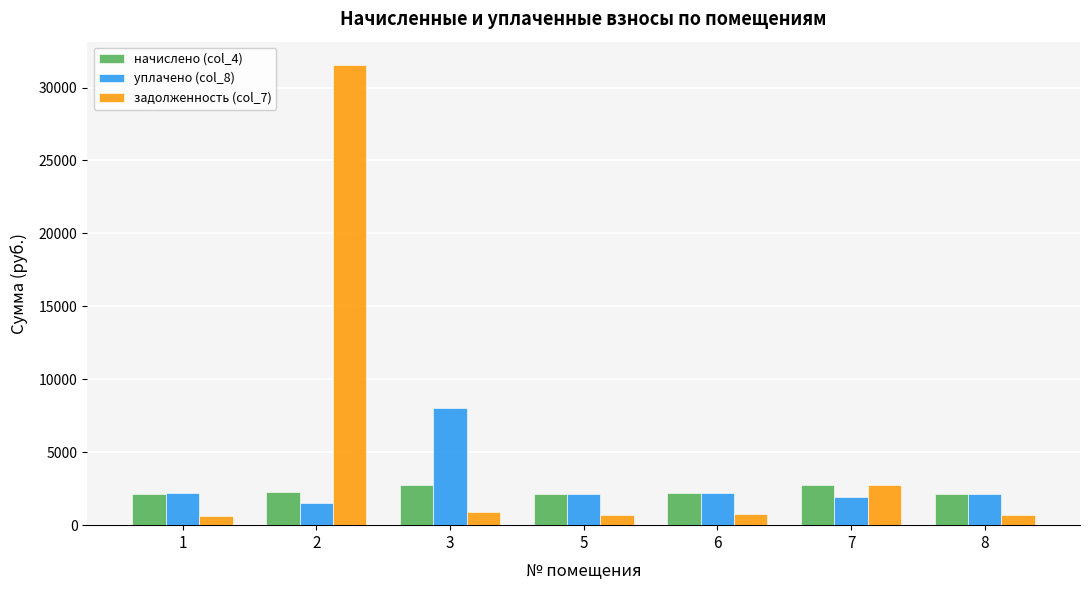

What is the total value across all series at 6?

5166.6